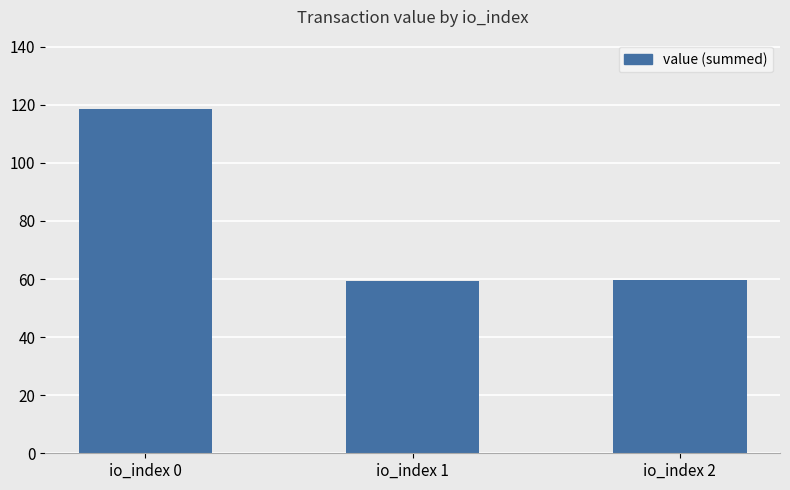

What is the difference between the maximum and second lowest values?

58.9